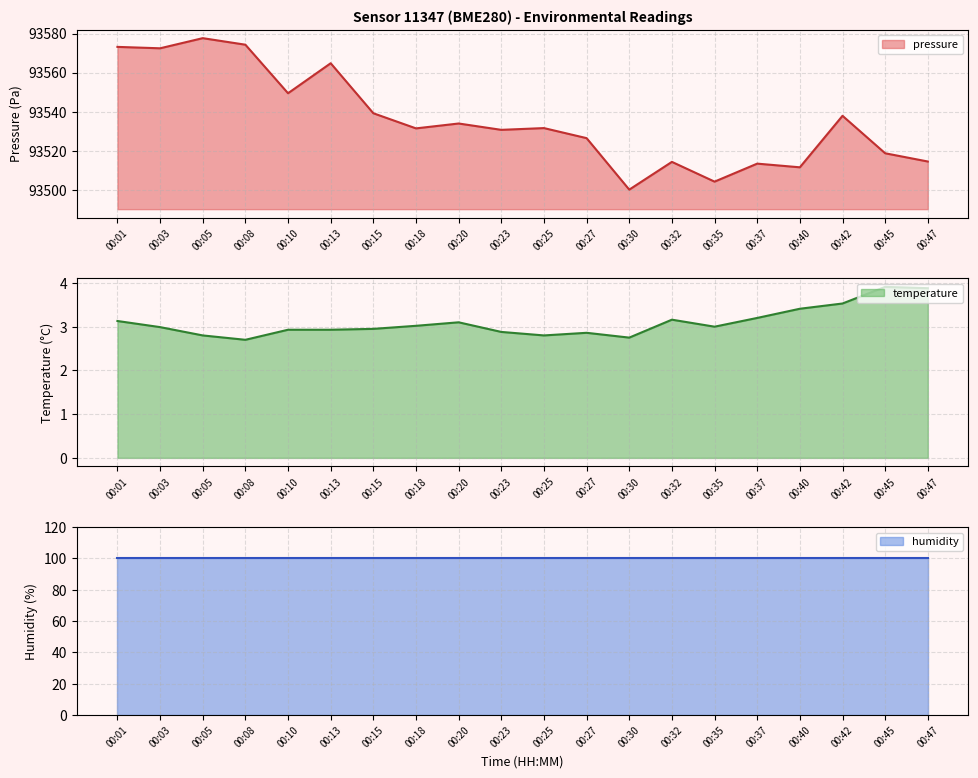

Which label corresponds to the smallest value in the chart?

00:08